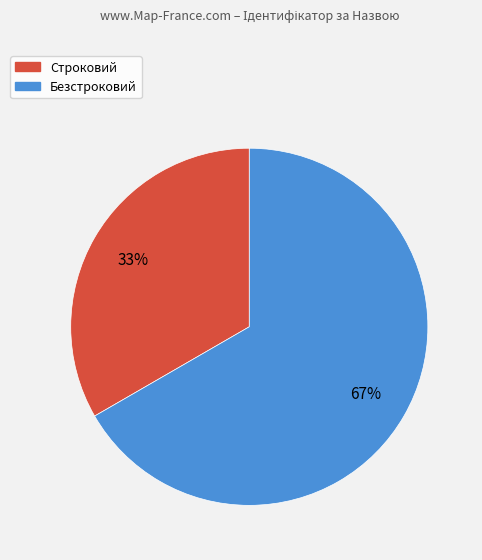

Is the sum of Безстроковий and Строковий greater than half?

Yes